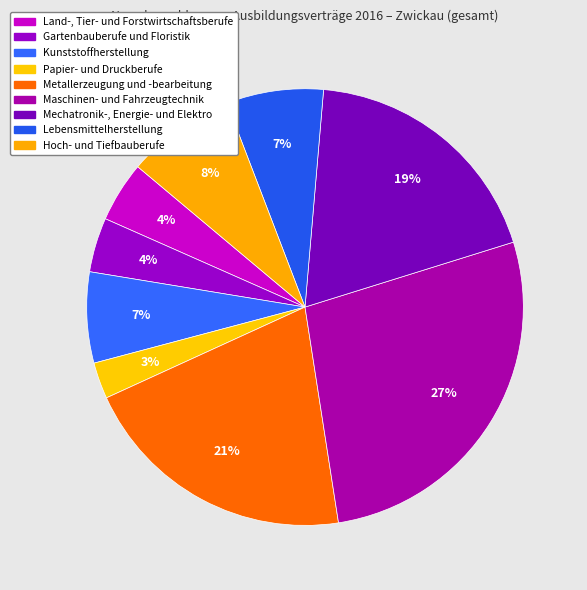

Count the number of slices in the pie.

9